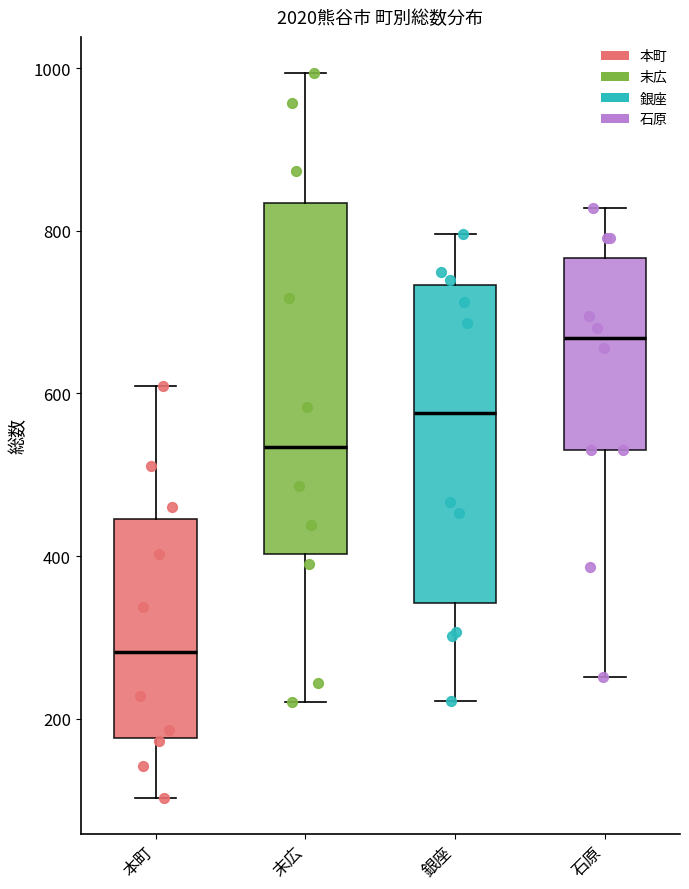

Comparing the boxes themselves (not the whiskers), which one is the tallest?

末広